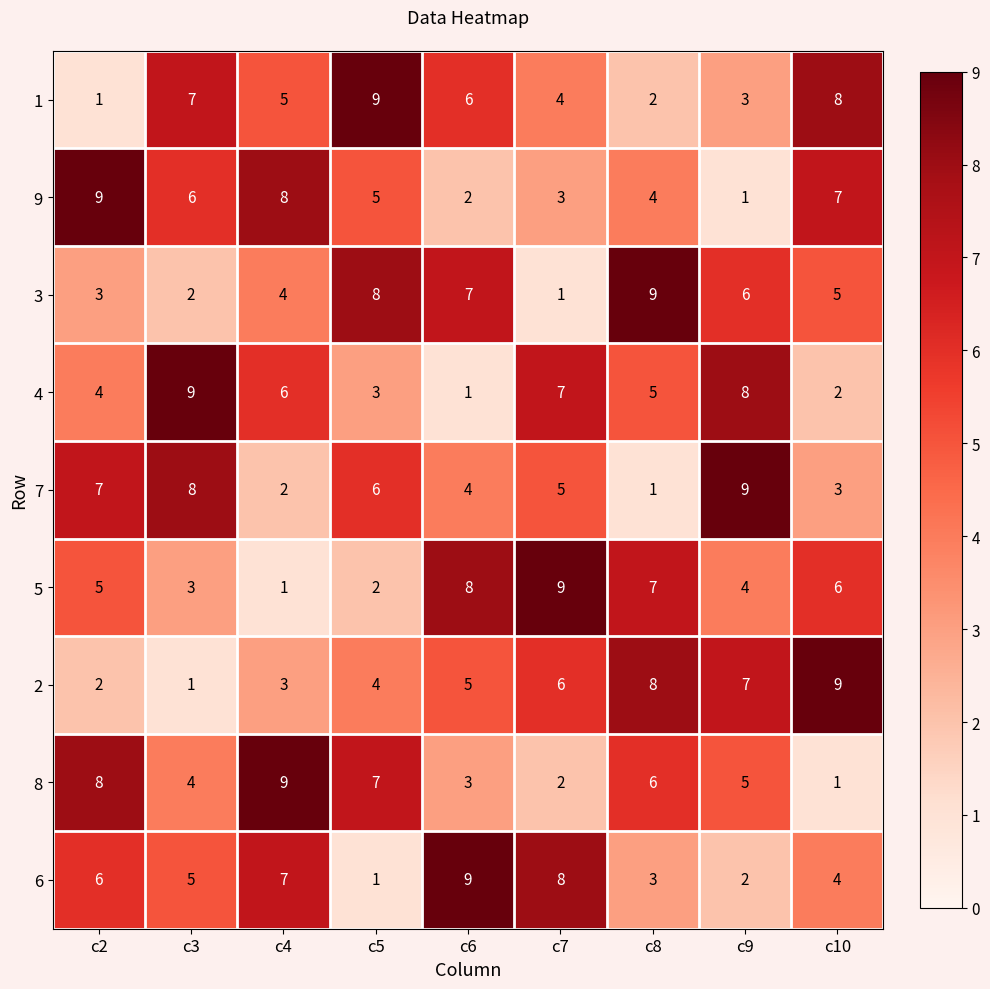

What is the greatest value displayed?

9